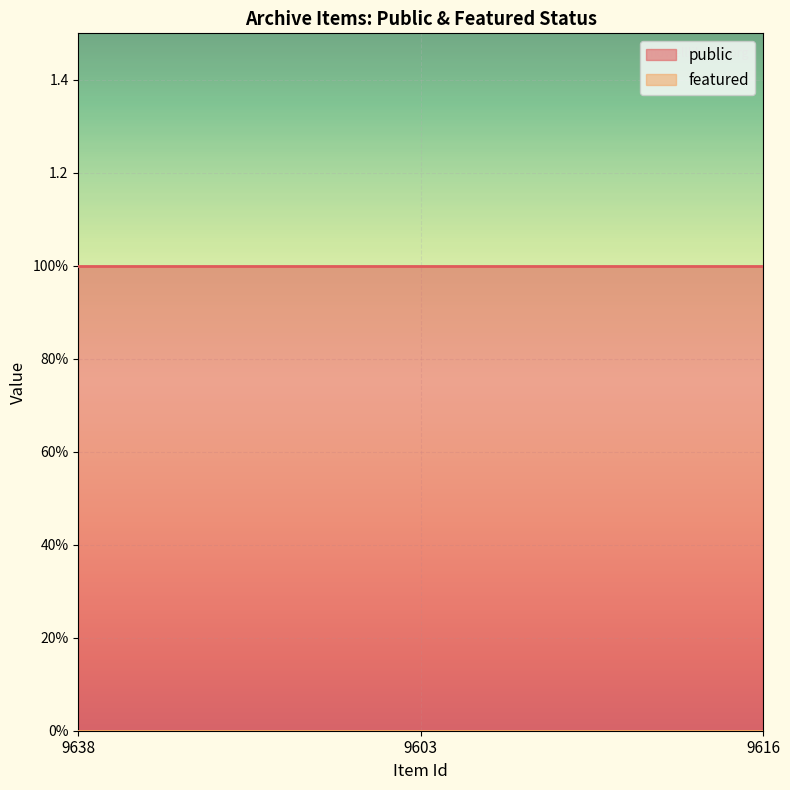

Reading left to right, extract all data points from this chart.

public: 1	1	1
featured: 0	0	0